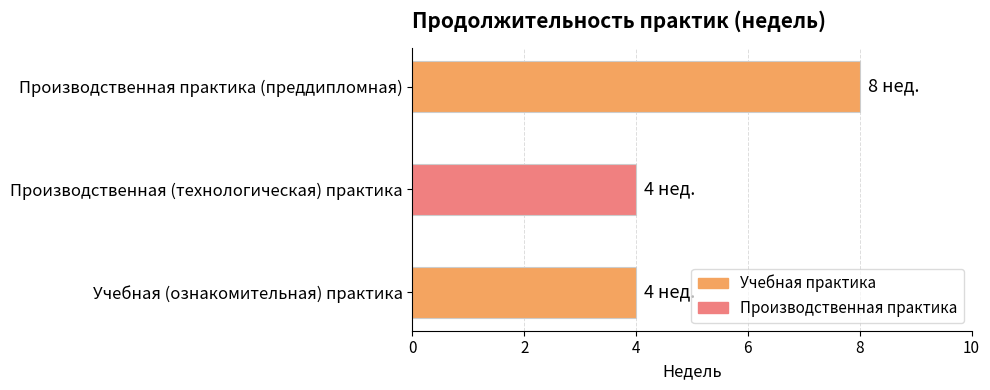

What is the difference between the maximum and minimum values?

4